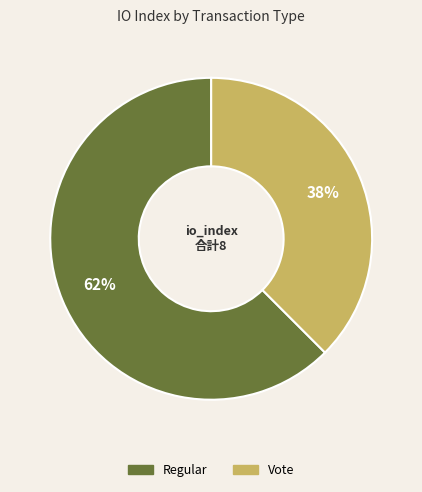

To the nearest percent, what is the combined percentage of Vote and Regular?

100%